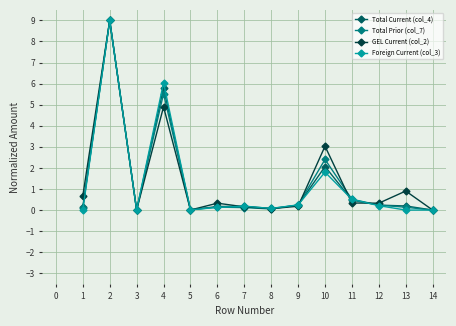

How many interior local peaks does the GEL Current (col_2) series have?

5